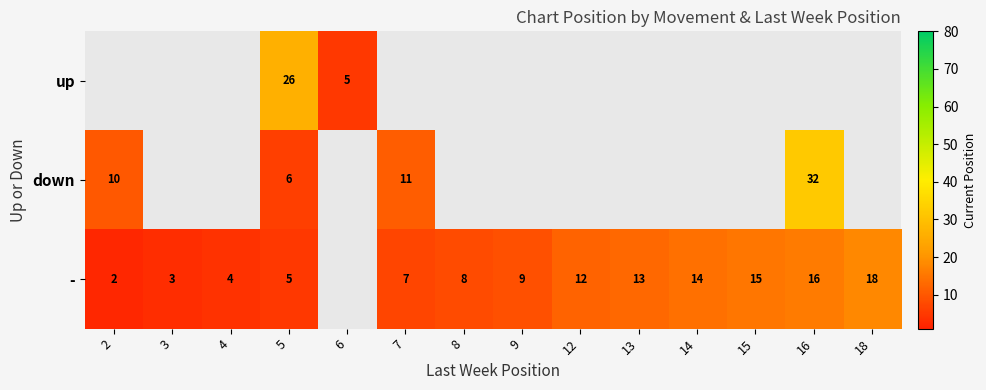

What is the difference between the second highest and minimum values in the row_2 series?

14.0